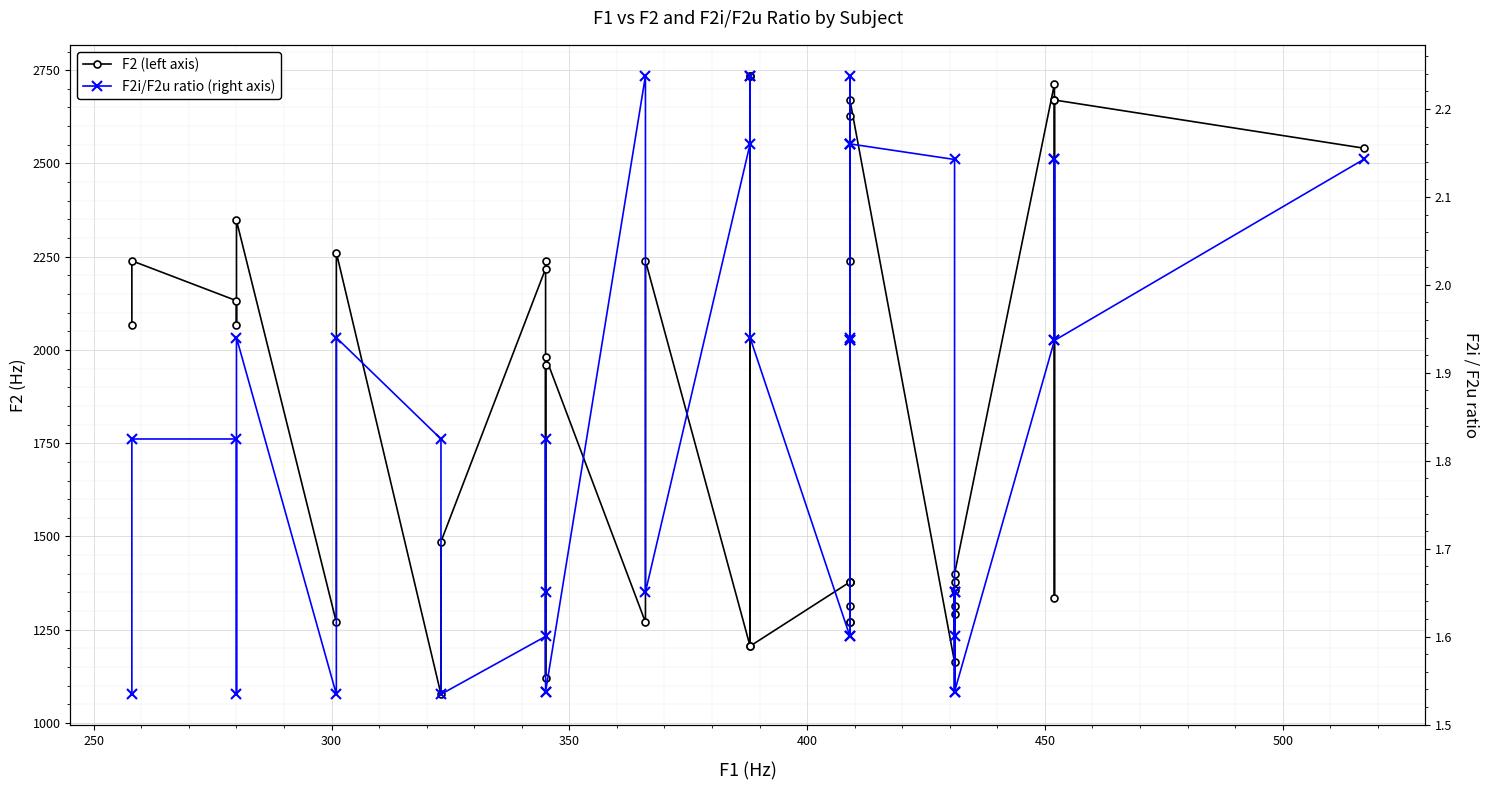

The F2i/F2u ratio (right axis) series shows 2.6 at 350. True or false?

False